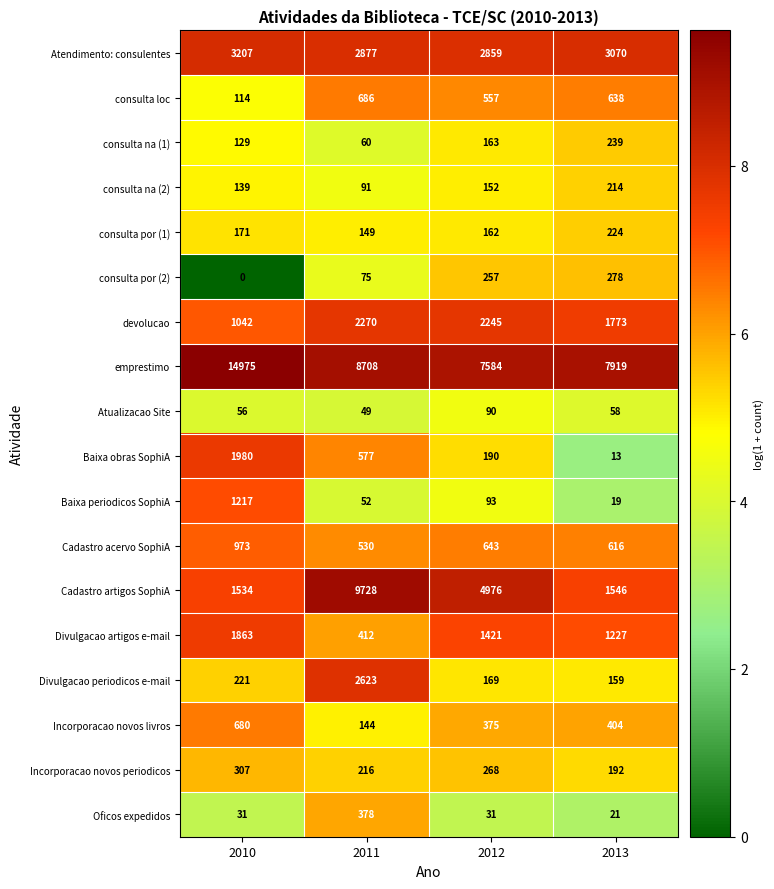

Is it true that Cadastro acervo SophiA equals 935 at 2012?

False